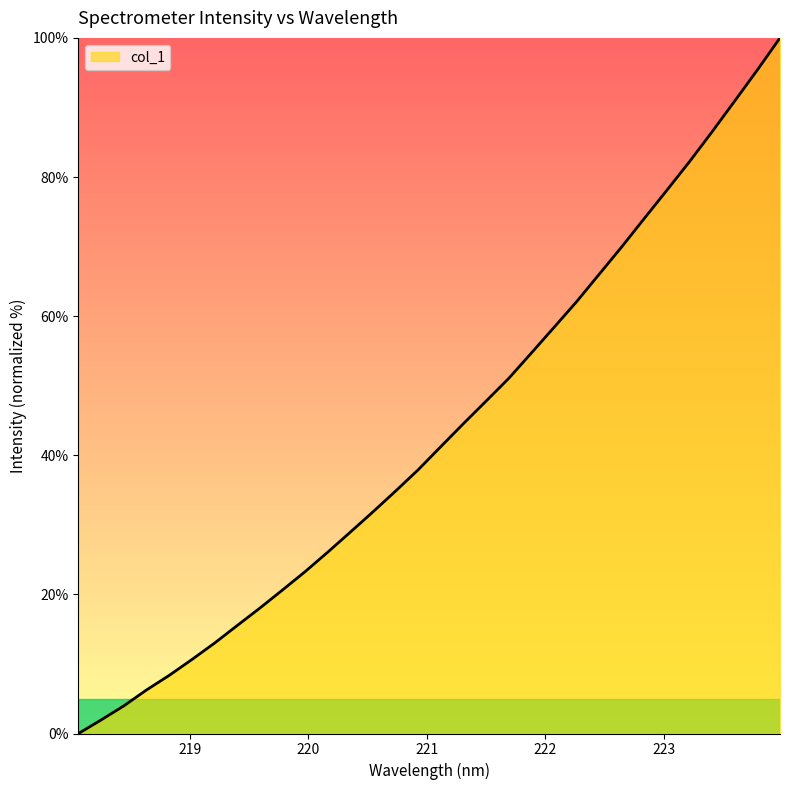

What is the difference between the maximum and minimum values?

100.0